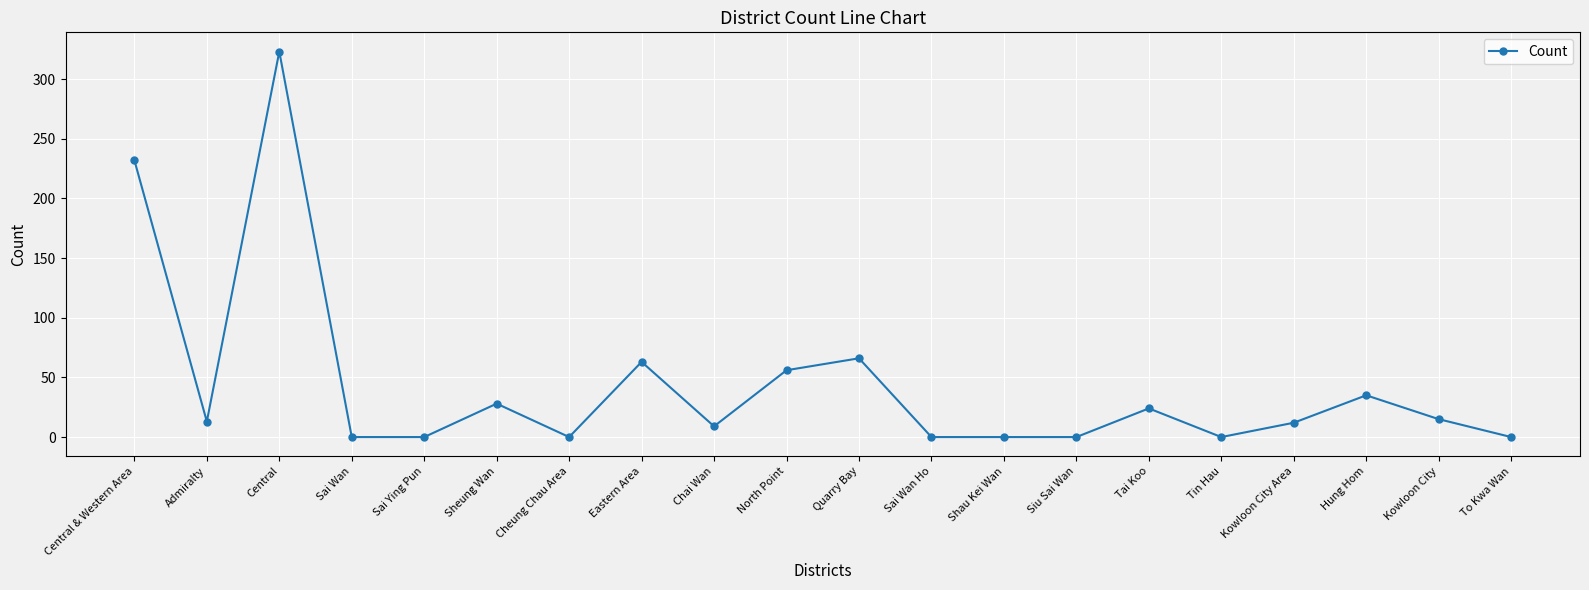

Is it true that the value at Siu Sai Wan is 0?

True